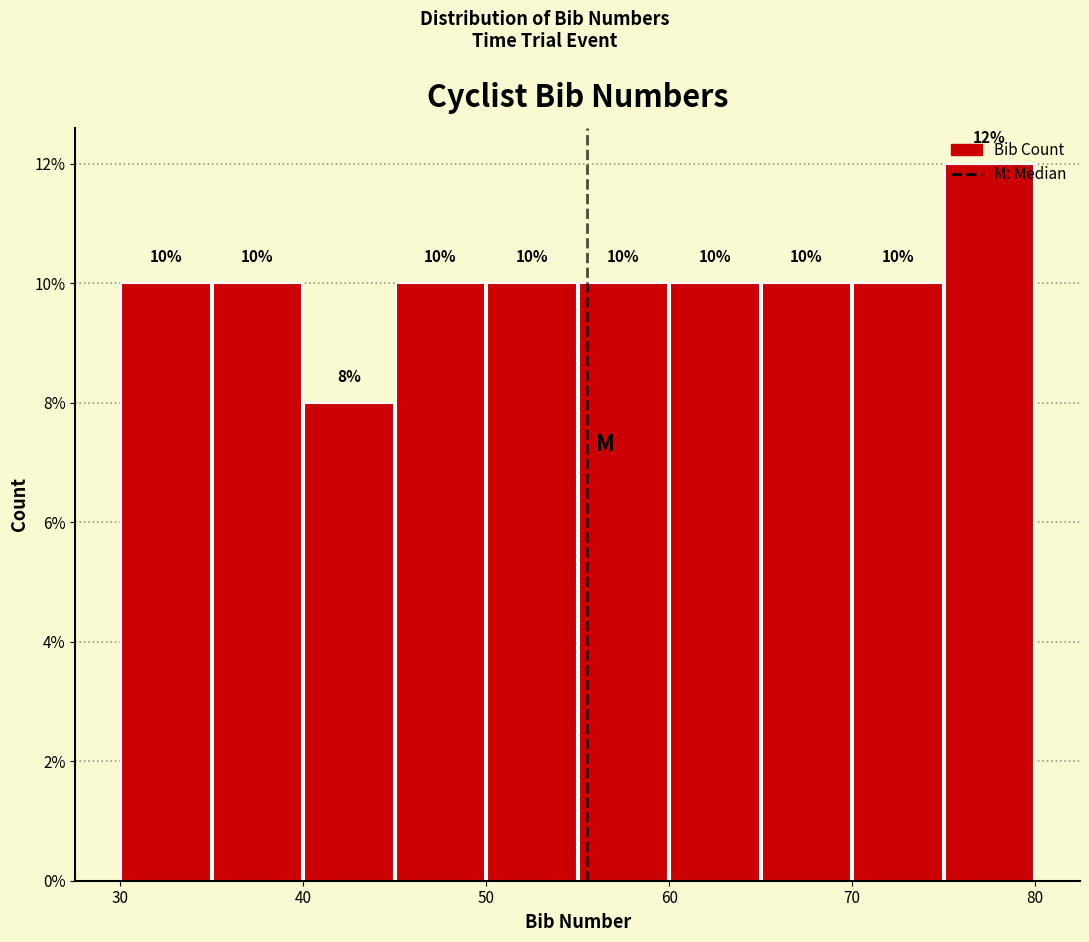

Which range on the x-axis has the tallest bar?

75 to 80